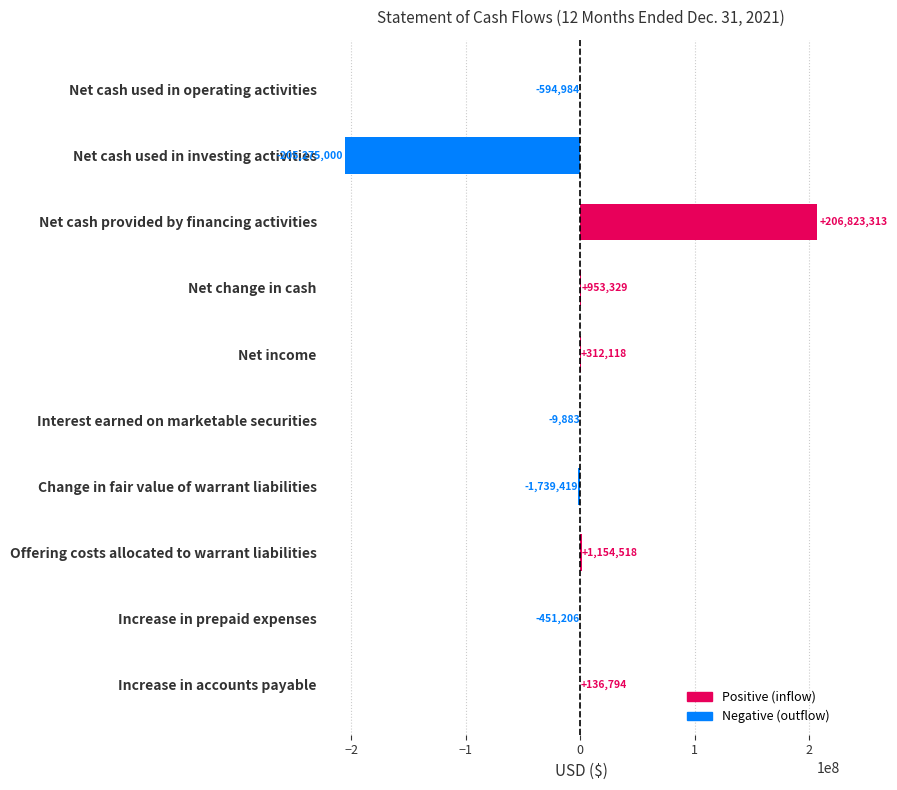

The chart shows a value of -594984 at Net cash used in operating activities. True or false?

True